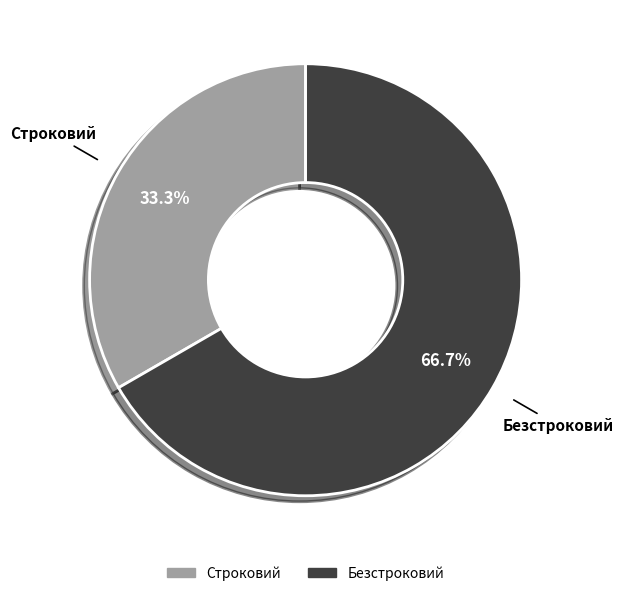

Do Безстроковий and Строковий together represent more than half of the pie?

Yes